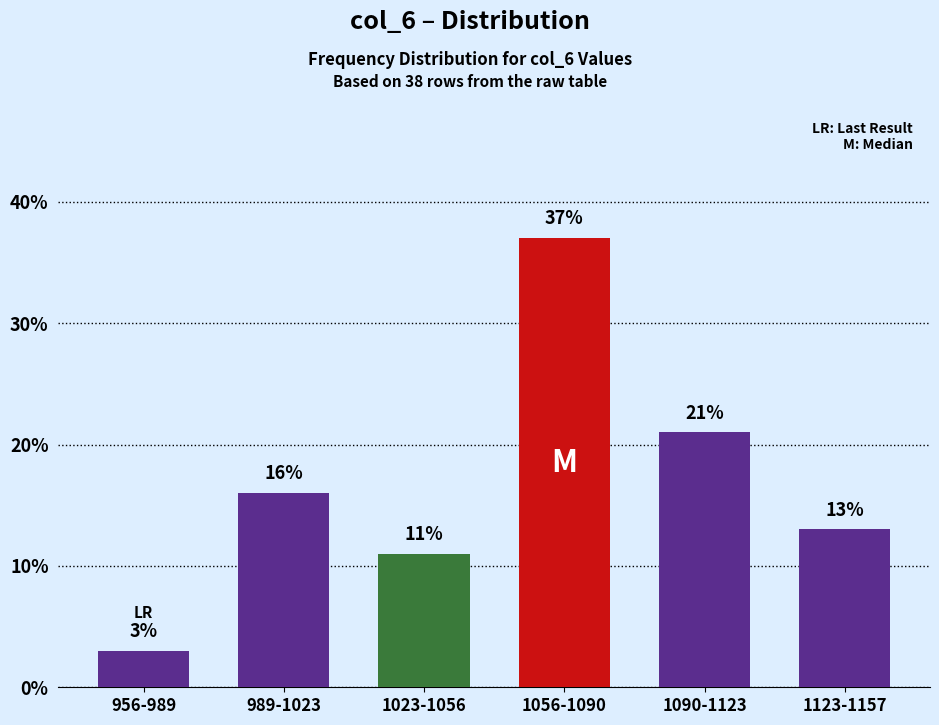

At which label is the value closest to 20?

1090-1123